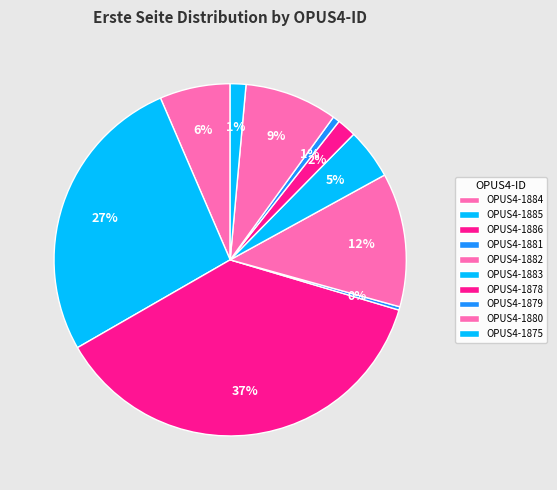

The OPUS4-1884 slice represents 6% of the pie. True or false?

True